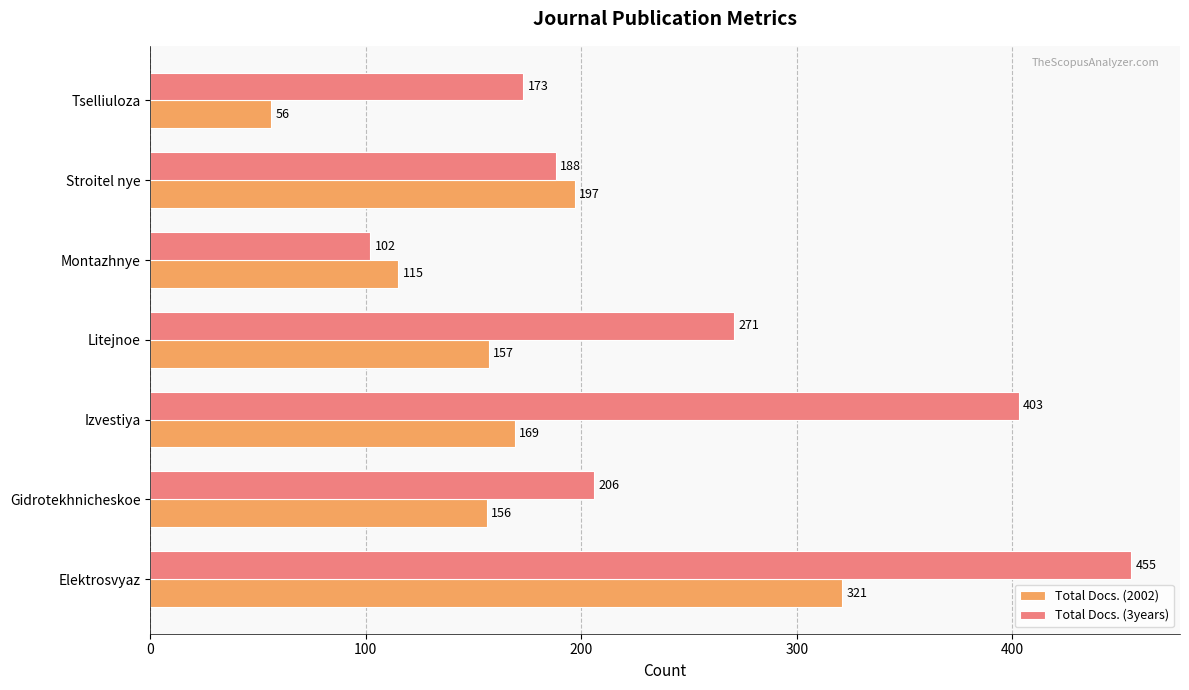

List the series in order of their overall mean, highest first.

Total Docs. (3years), Total Docs. (2002)